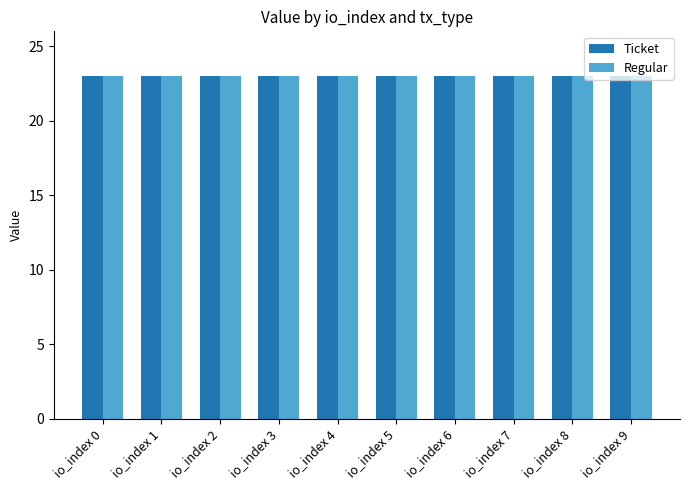

Which label corresponds to the largest value in the chart?

io_index 0